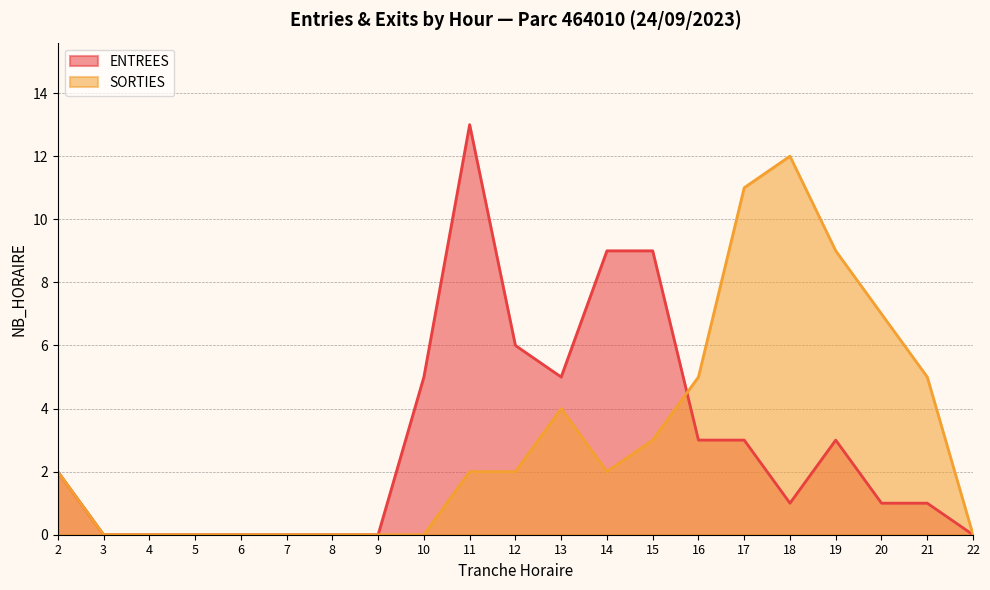

What is the spread (max minus min) of values at 12?

4